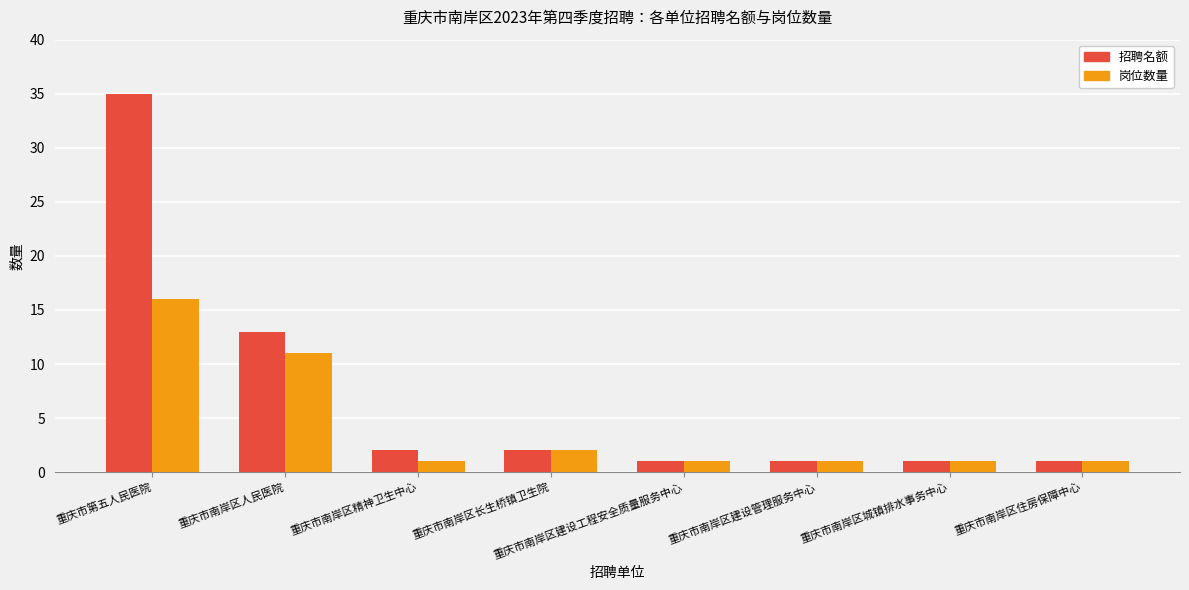

What is the highest value of the 招聘名额 series?

35